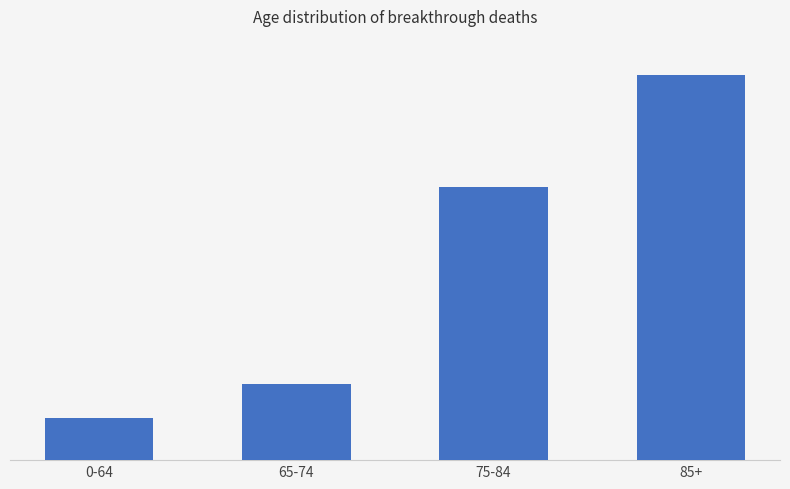

Read the value at 75-84, to the nearest 50.

100